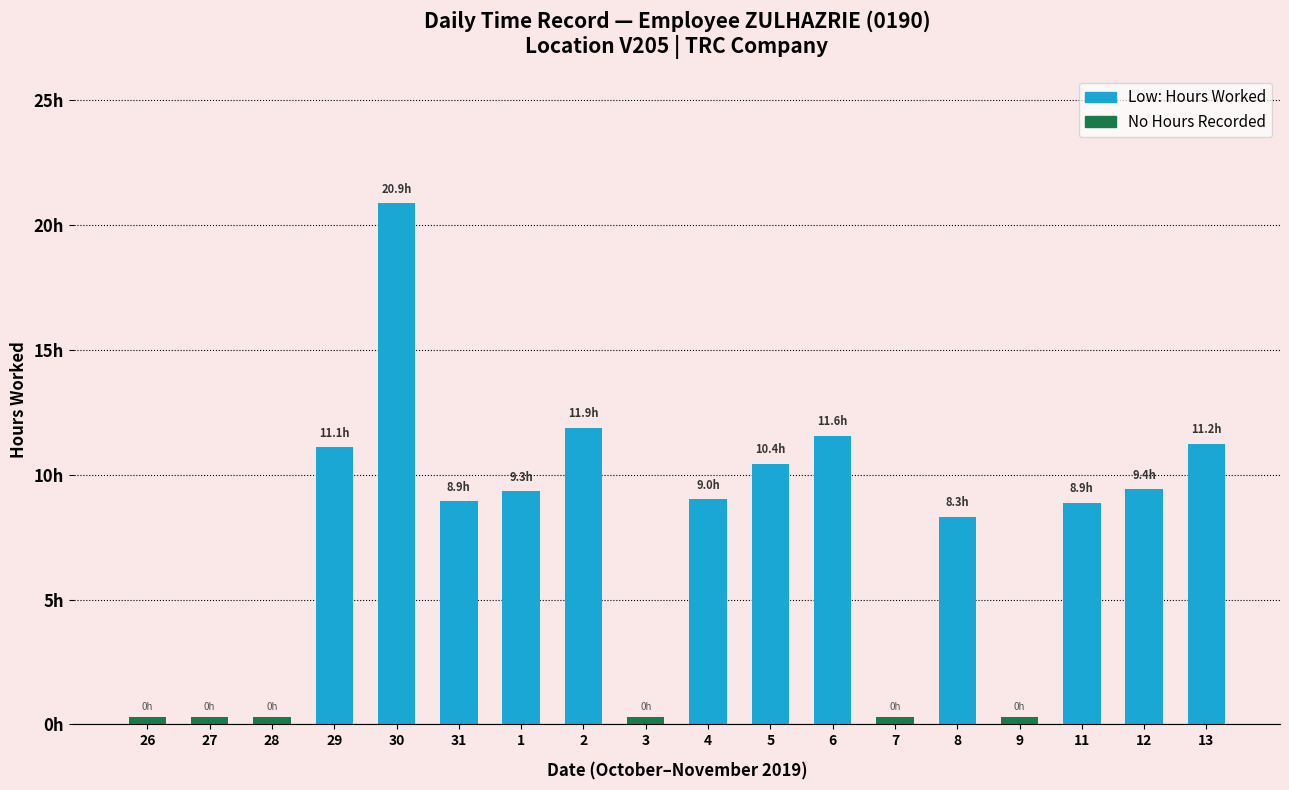

What is the sum of the values at 11-Mon and 26-Sat-2?

8.9